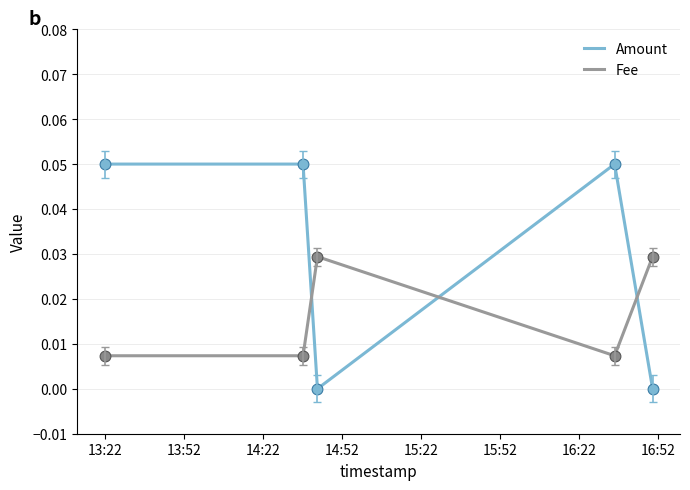

What are all the series names shown in the legend?

Amount, Fee